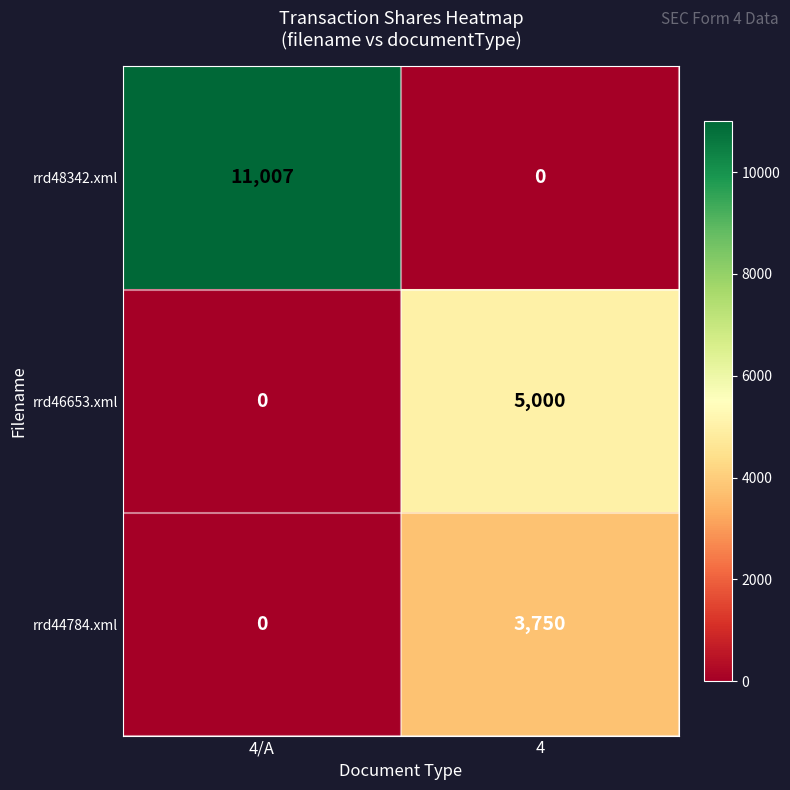

Which series has the largest range (max minus min)?

rrd48342.xml